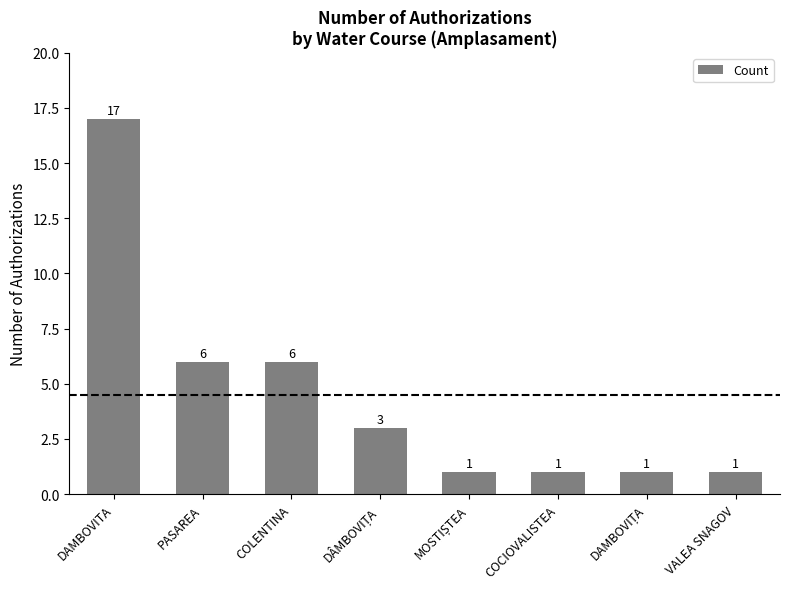

Is it true that the value at COCIOVALISTEA is 2?

False